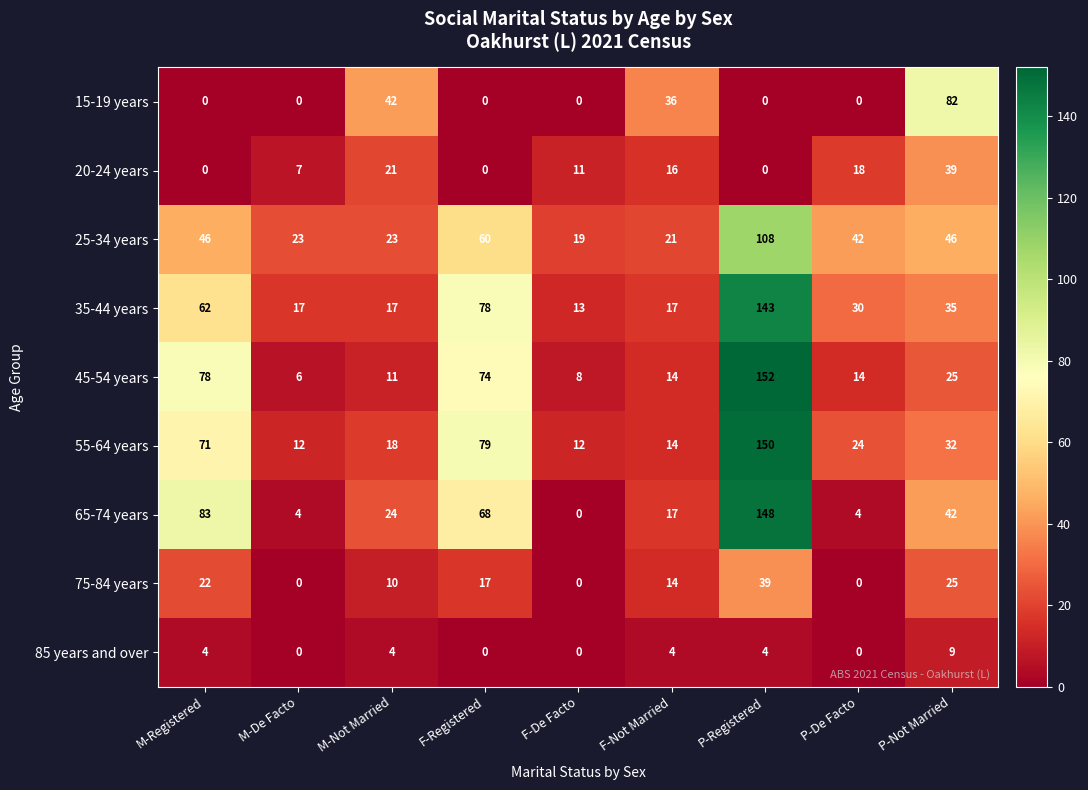

What is the difference between the maximum and second lowest values in the 45-54 years series?

144